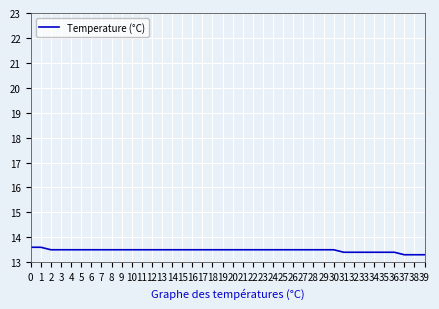

How many lines are shown in the chart?

1